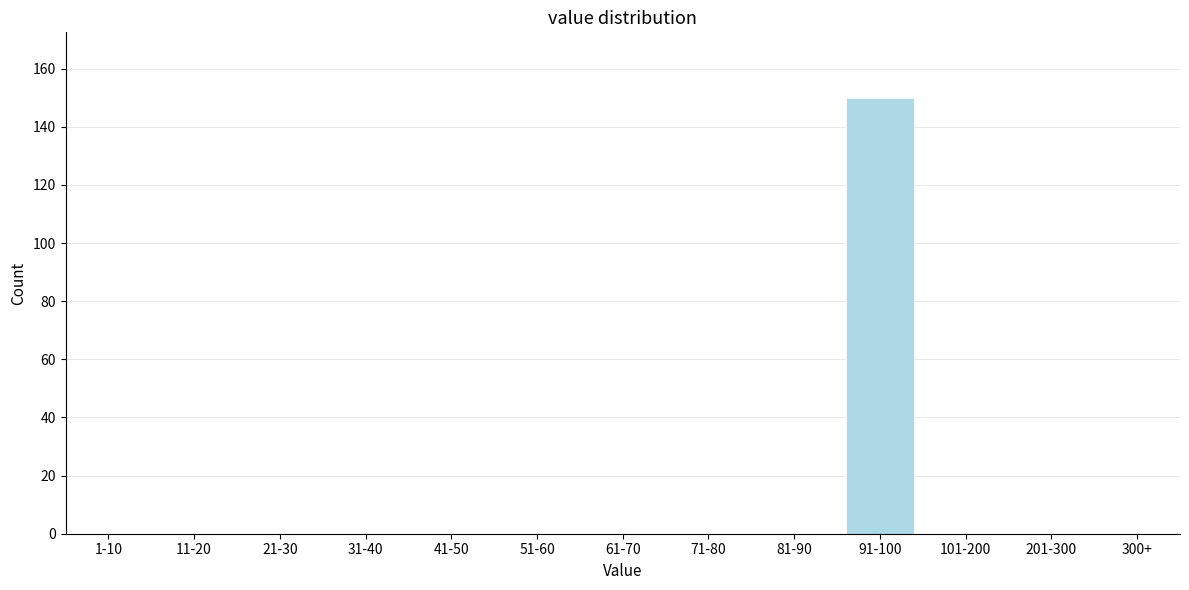

Reading left to right, transcribe all the data shown in this chart.

1-10=0	11-20=0	21-30=0	31-40=0	41-50=0	51-60=0	61-70=0	71-80=0	81-90=0	91-100=150	101-200=0	201-300=0	300+=0